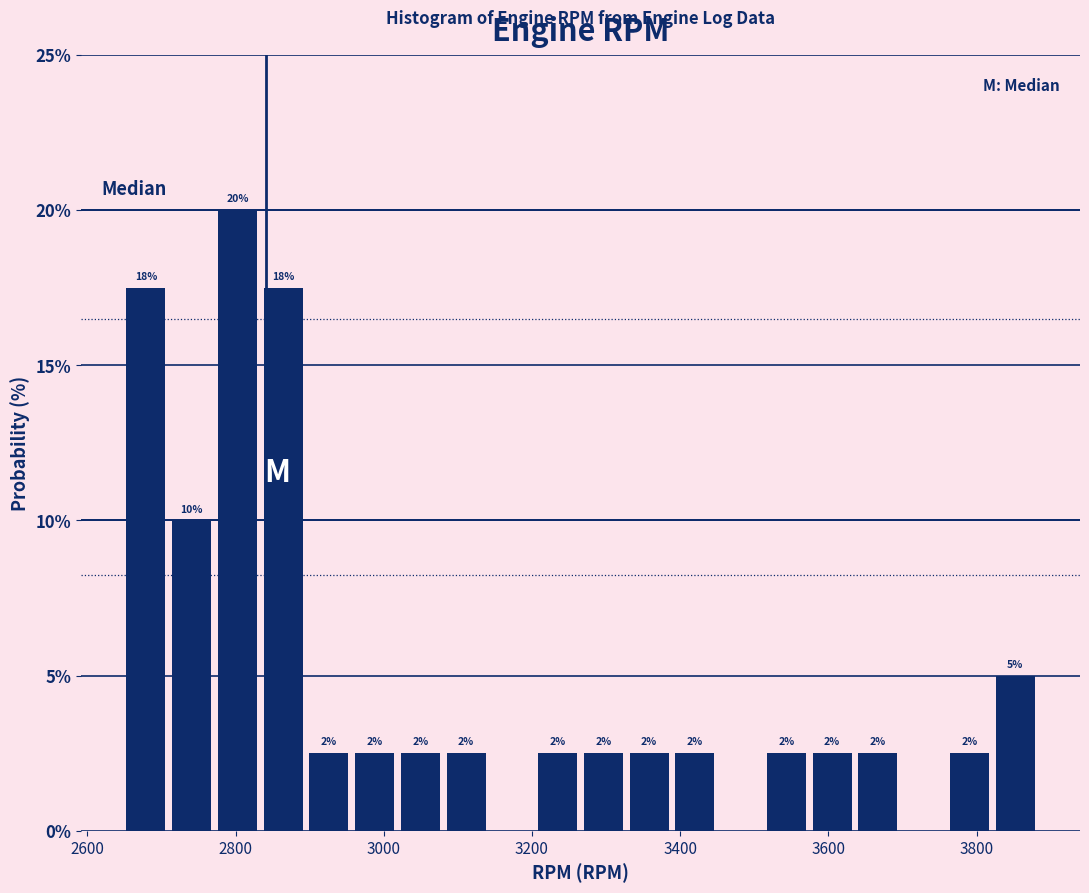

Read against the x-axis, roughly where is the centre of the tallest bar?

2800